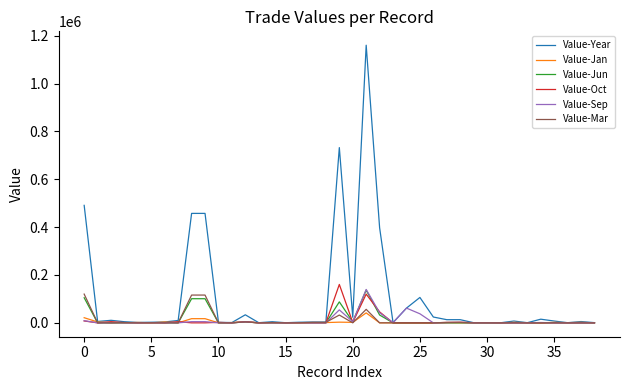

Is this an area chart (filled region under the line)?

No